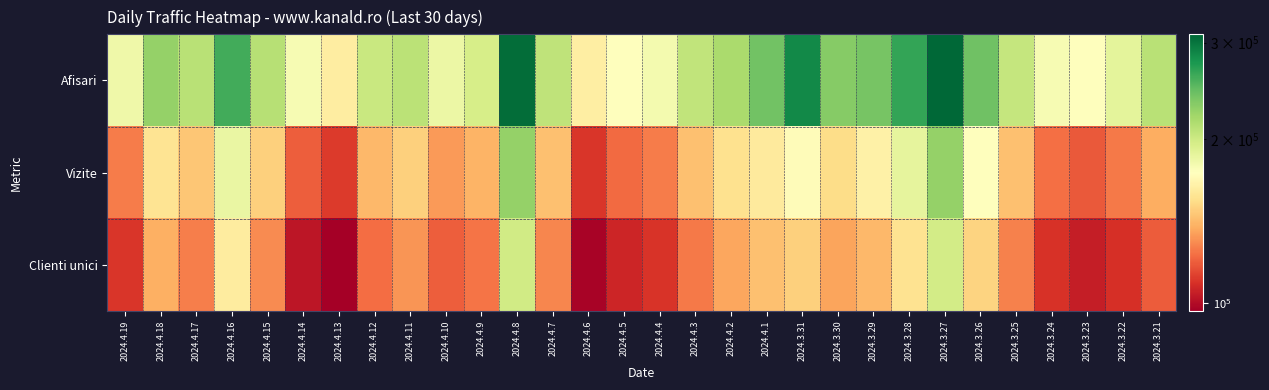

Which series changed the most between 2024.4.5 and 2024.4.1?

Afisari